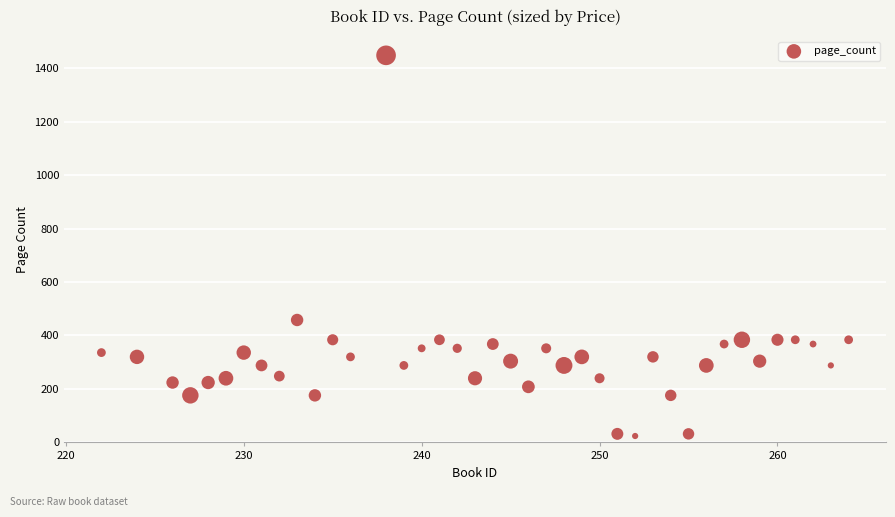

What Y value in the scatter plot is closest to 736?

458